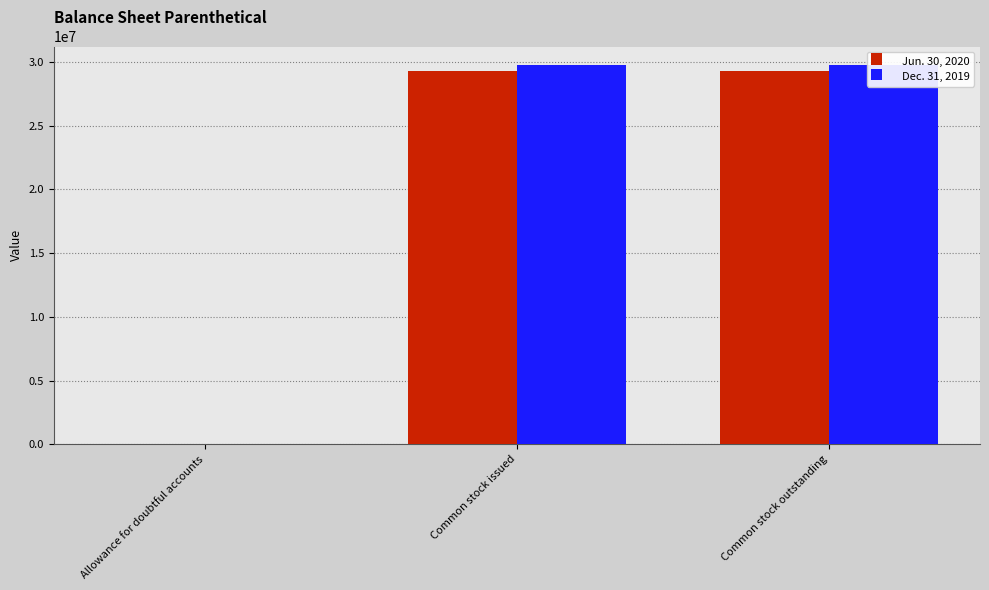

Which series has the largest range (max minus min)?

Dec. 31, 2019